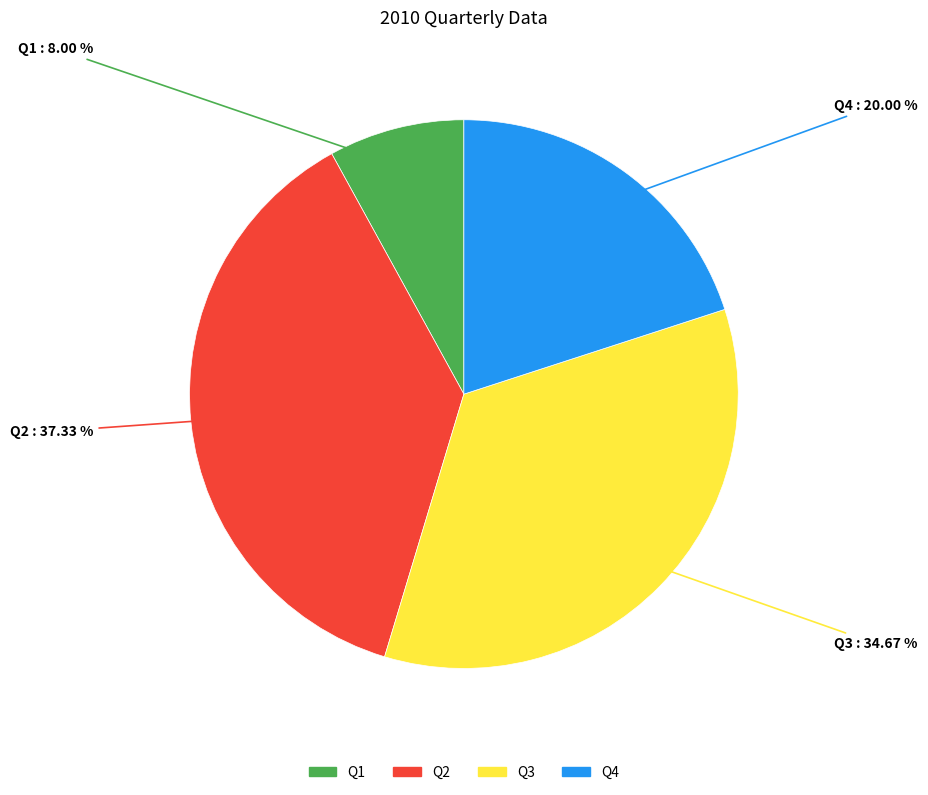

To the nearest percent, what portion does Q1 represent?

8%